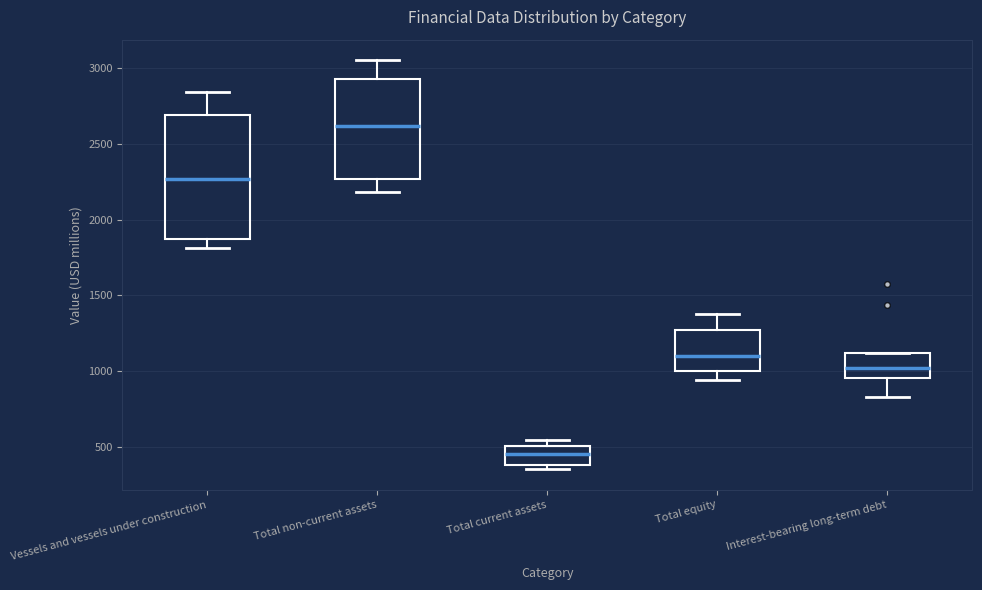

Reading left to right, read every box against the y-axis: the position of its median line, the range the box covers, and the ends of its whiskers. The values are not printed on the chart, so give them approximately, as read against the axis.

Vessels and vessels under construction: median 2250, box 1900 to 2700, whiskers 1800 to 2850
Total non-current assets: median 2600, box 2250 to 2950, whiskers 2200 to 3050
Total current assets: median 450, box 400 to 500, whiskers 350 to 550
Total equity: median 1100, box 1000 to 1250, whiskers 950 to 1350
Interest-bearing long-term debt: median 1000, box 950 to 1100, whiskers 850 to 1100